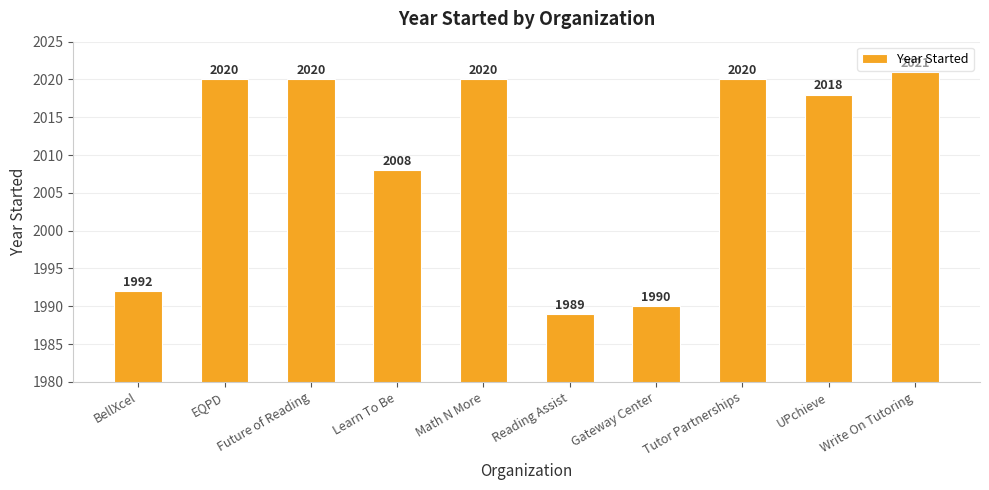

What value does the data have at Math N More, to the nearest 5?

2020